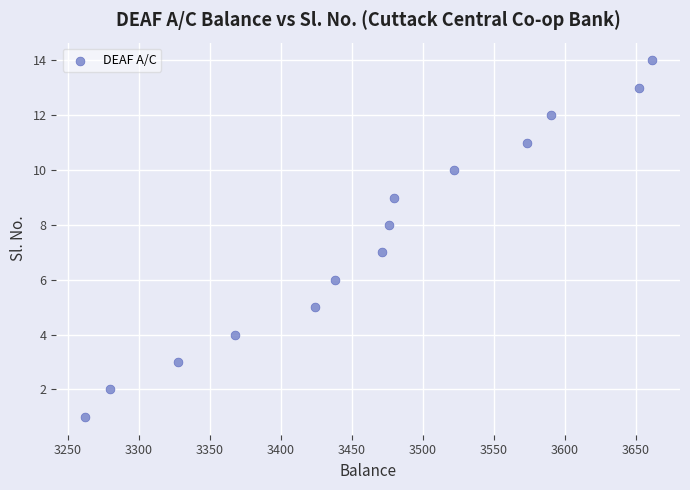

What is the range of X values (max minus min)?

399